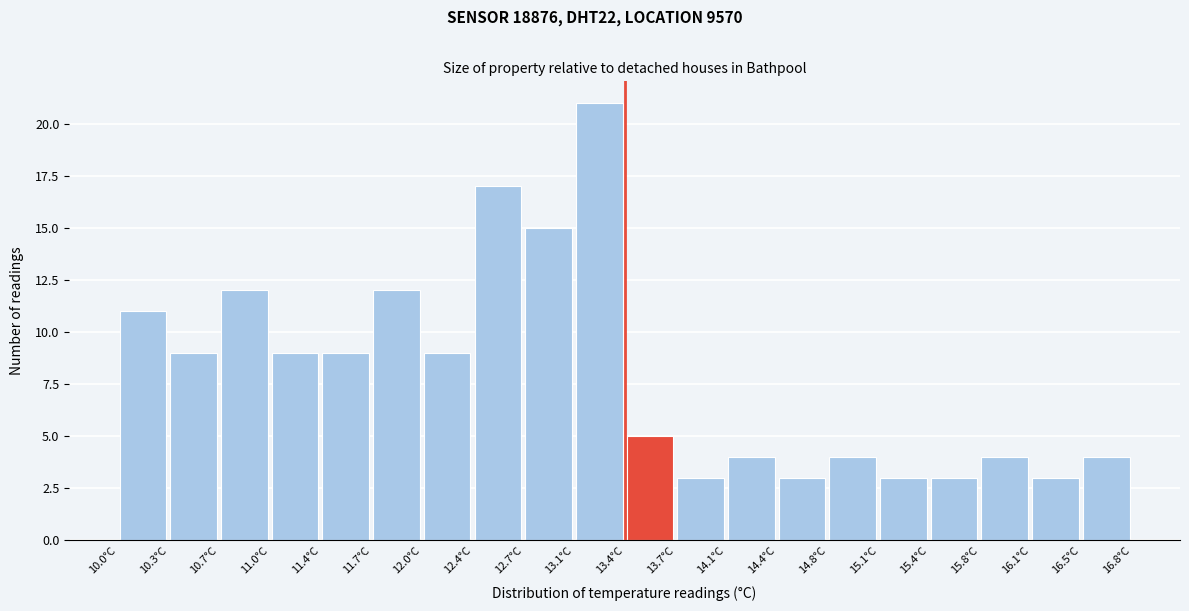

Reading left to right, list every bar in this chart as the range it spans on the x-axis followed by its height. Neither the bar edges nor the heights are printed on the chart, so give them approximately, as read against the axes.

10.00 to 10.34: 11
10.34 to 10.68: 9
10.68 to 11.02: 12
11.02 to 11.36: 9
11.36 to 11.70: 9
11.70 to 12.04: 12
12.04 to 12.38: 9
12.38 to 12.72: 17
12.72 to 13.06: 15
13.06 to 13.40: 21
13.40 to 13.74: 5
13.74 to 14.08: 3
14.08 to 14.42: 4
14.42 to 14.76: 3
14.76 to 15.10: 4
15.10 to 15.44: 3
15.44 to 15.78: 3
15.78 to 16.12: 4
16.12 to 16.46: 3
16.46 to 16.80: 4